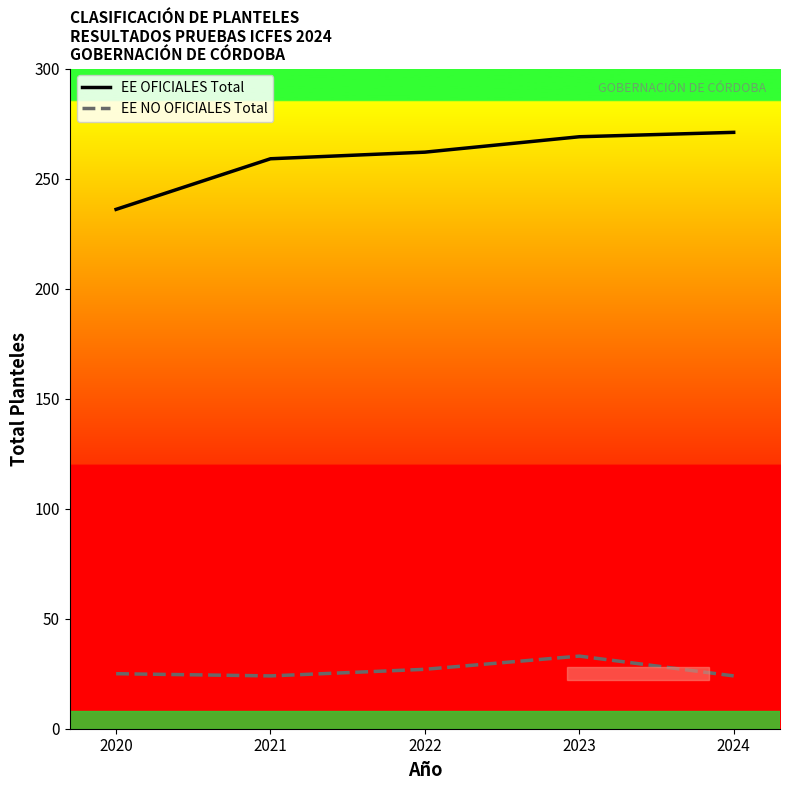

At which label is EE OFICIALES Total closest to 253?

2021